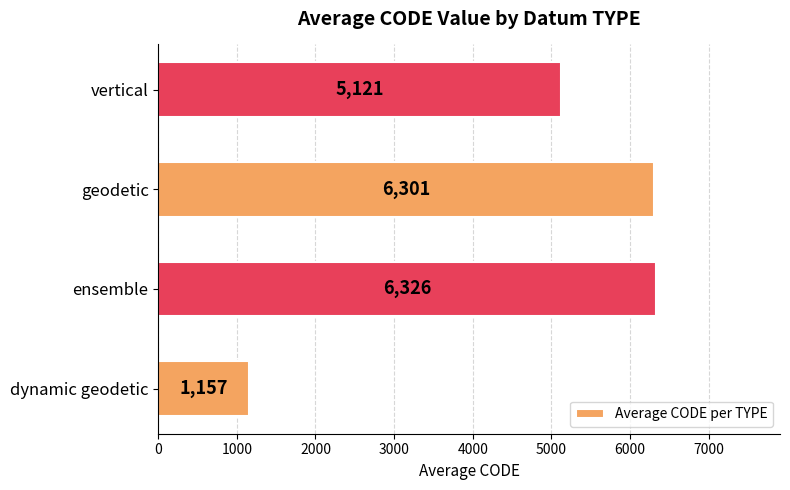

How many data points are less than 6301?

2